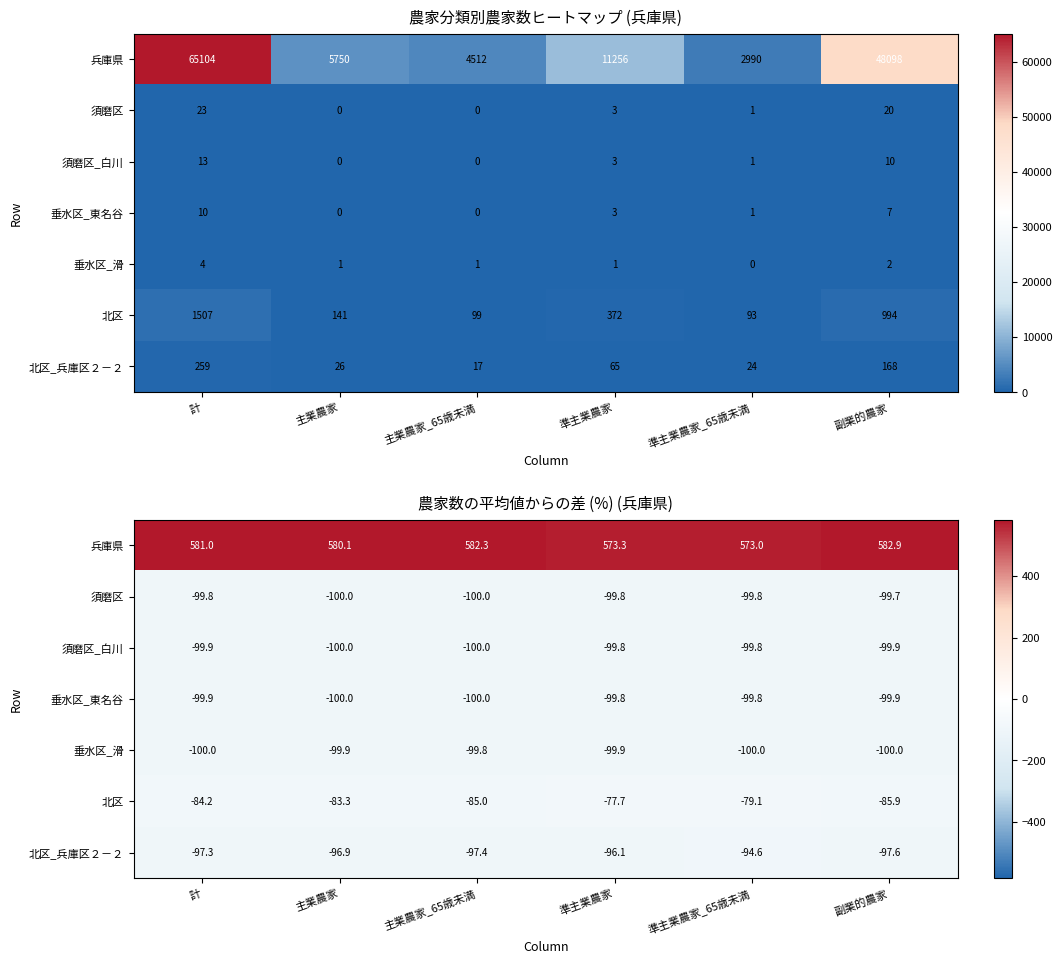

What is the average value of the 須磨区 series?

-99.8